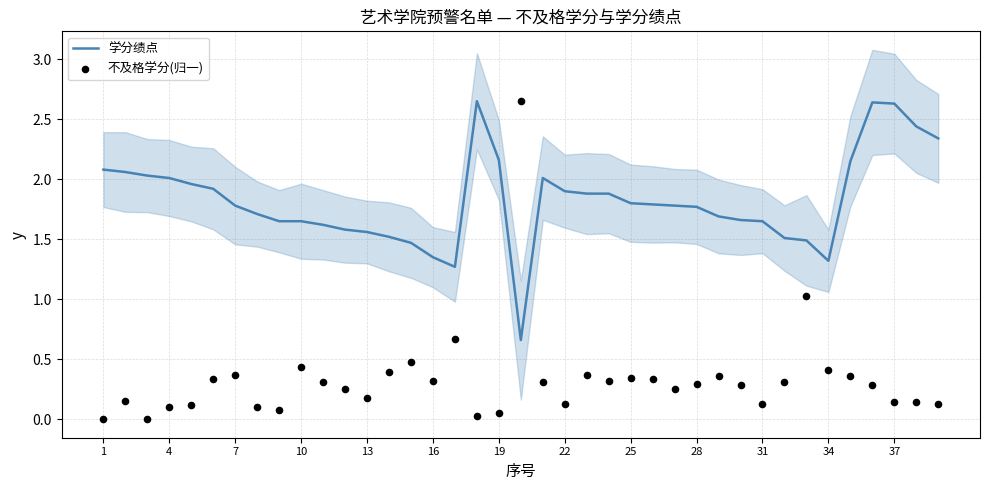

Is the value of 不及格学分(归一) at 20 greater than the value of 学分绩点 at 37?

No